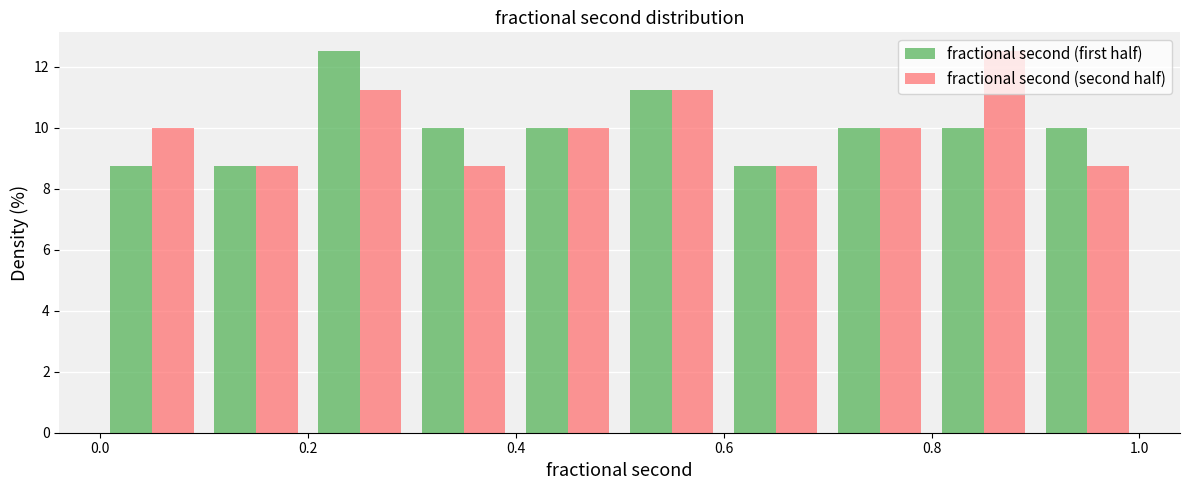

What is the height of the fractional second (second half) bar covering 0.0 to 0.1 on the x-axis? The values are not printed on the chart, so give them approximately, as read against the axis.

10.0